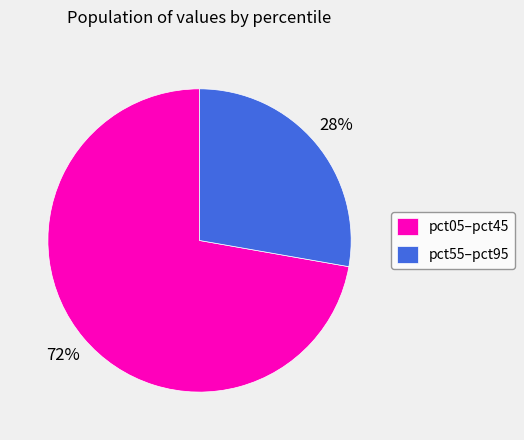

To the nearest percent, what is the average slice percentage?

50%